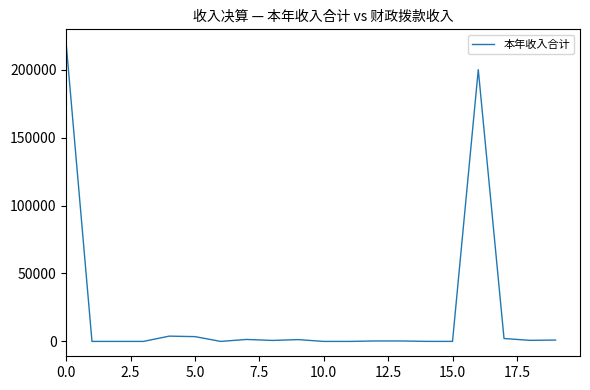

What is the greatest value displayed?

218721.3